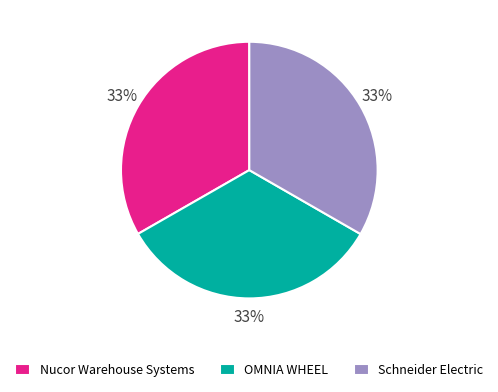

Approximately how many times larger is the value at Schneider Electric compared to Nucor Warehouse Systems?

1.0